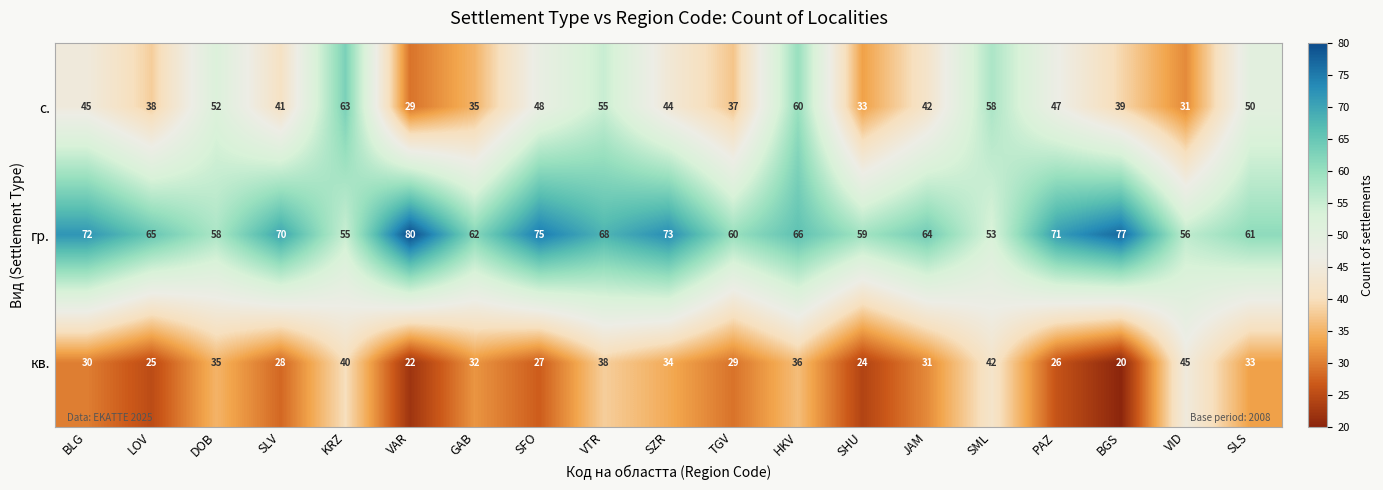

The кв. series shows 32 at GAB. True or false?

True